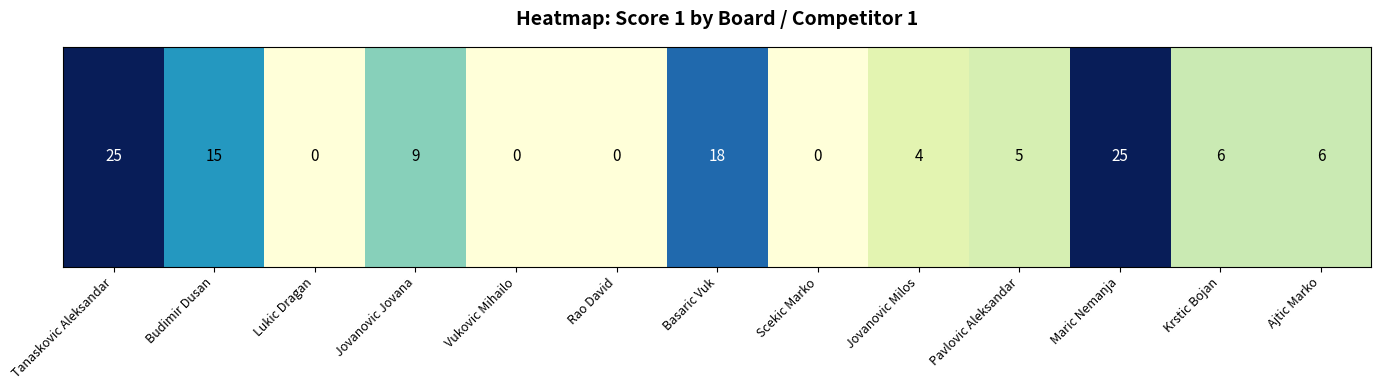

What is the difference between the maximum and minimum values?

25